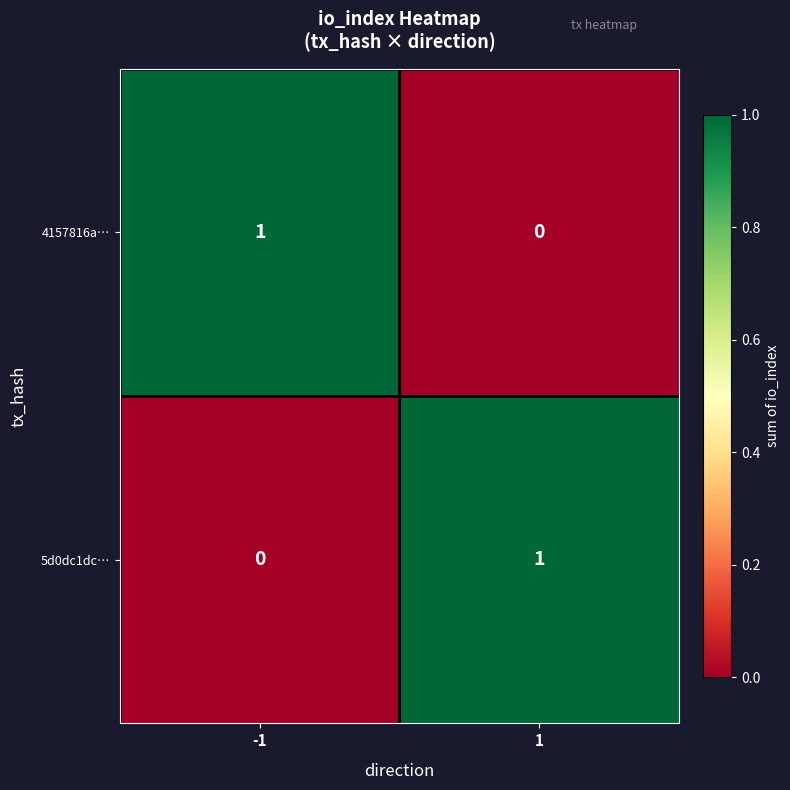

At 1, list the series in order from largest to smallest.

5d0dc1dc…, 4157816a…